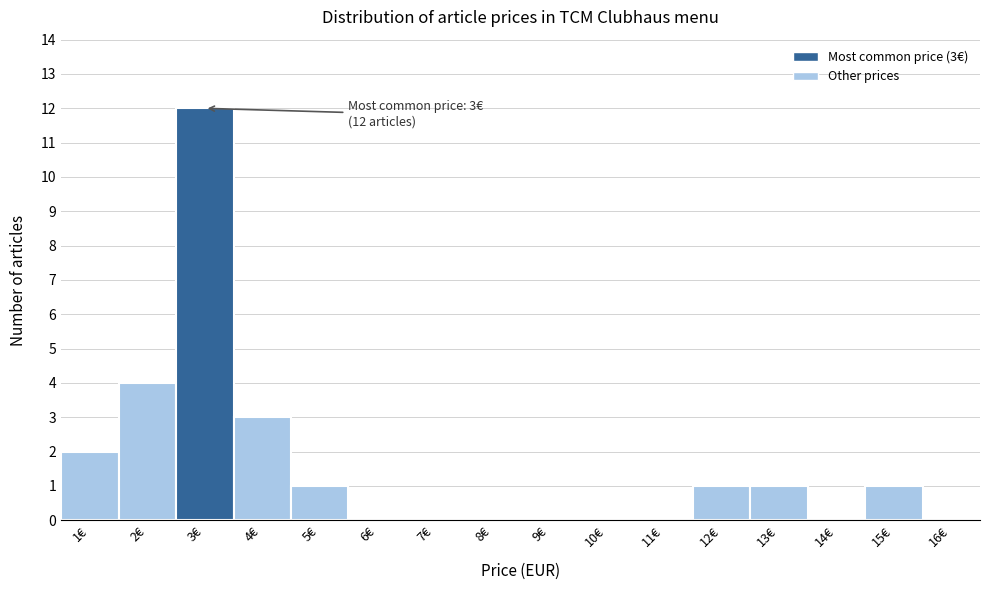

Which range on the x-axis has the tallest bar?

2.5 to 3.5